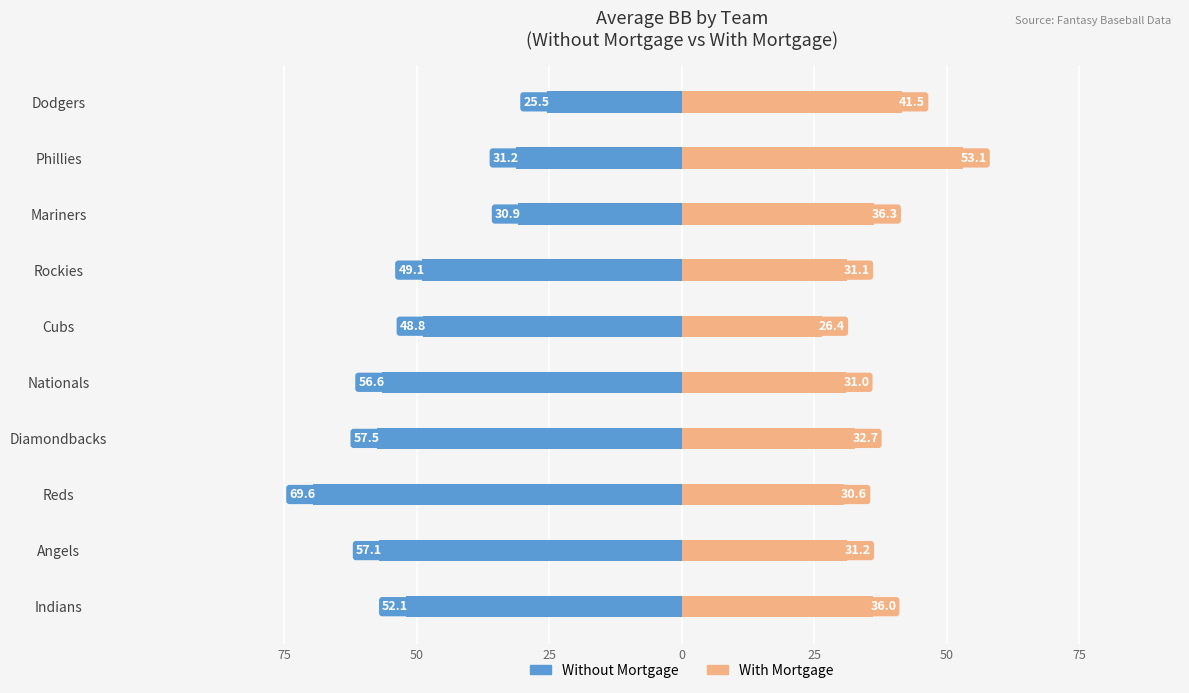

Is it true that Without Mortgage equals -49.1 at Rockies?

True